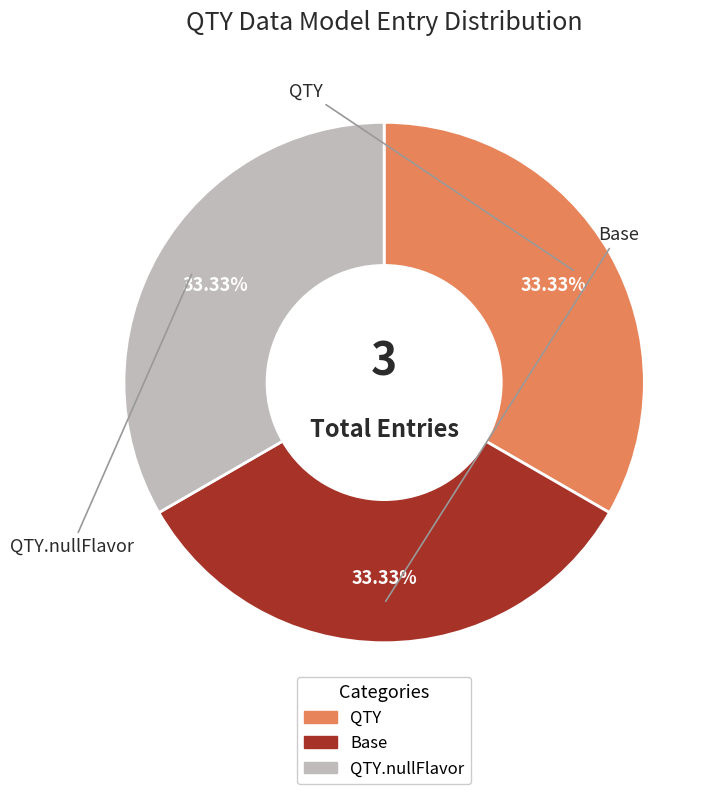

Is there any slice that represents more than half of the pie?

No